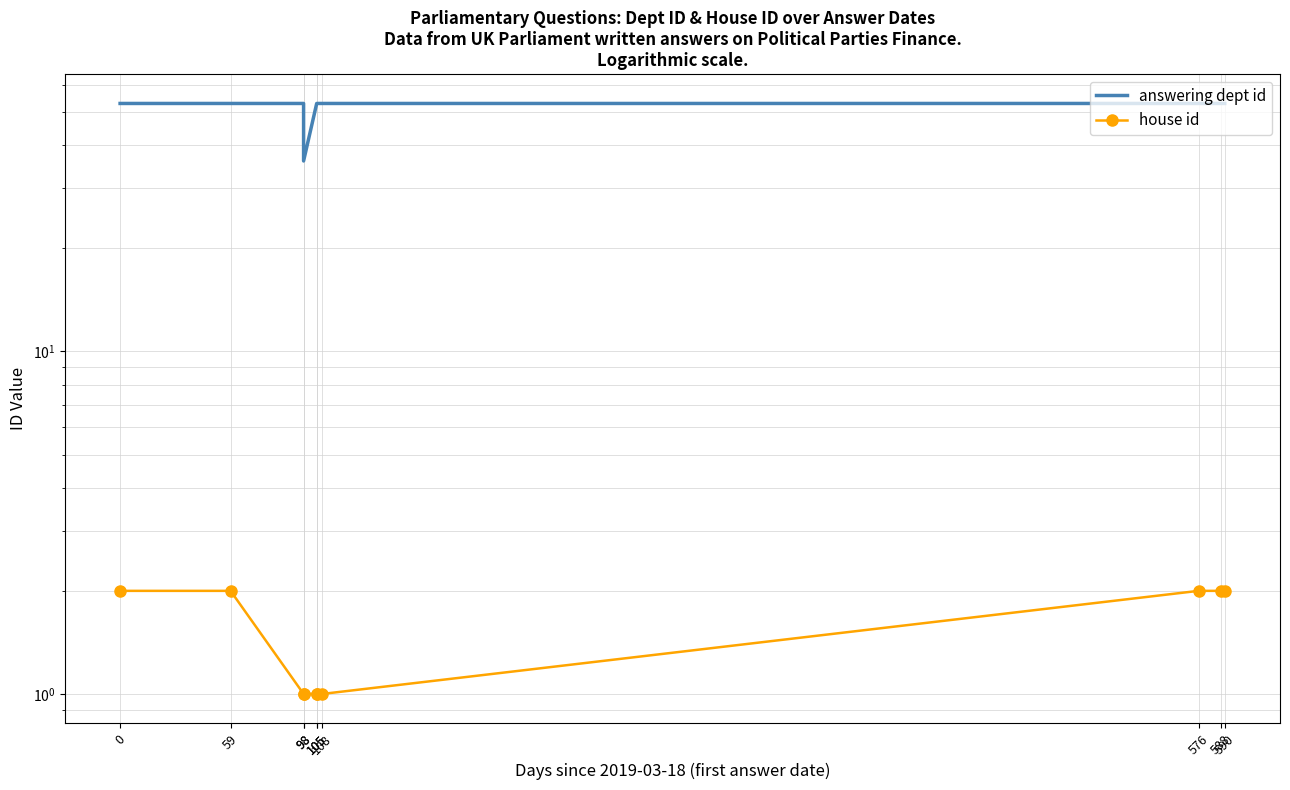

What is the sum of all house id values?

15